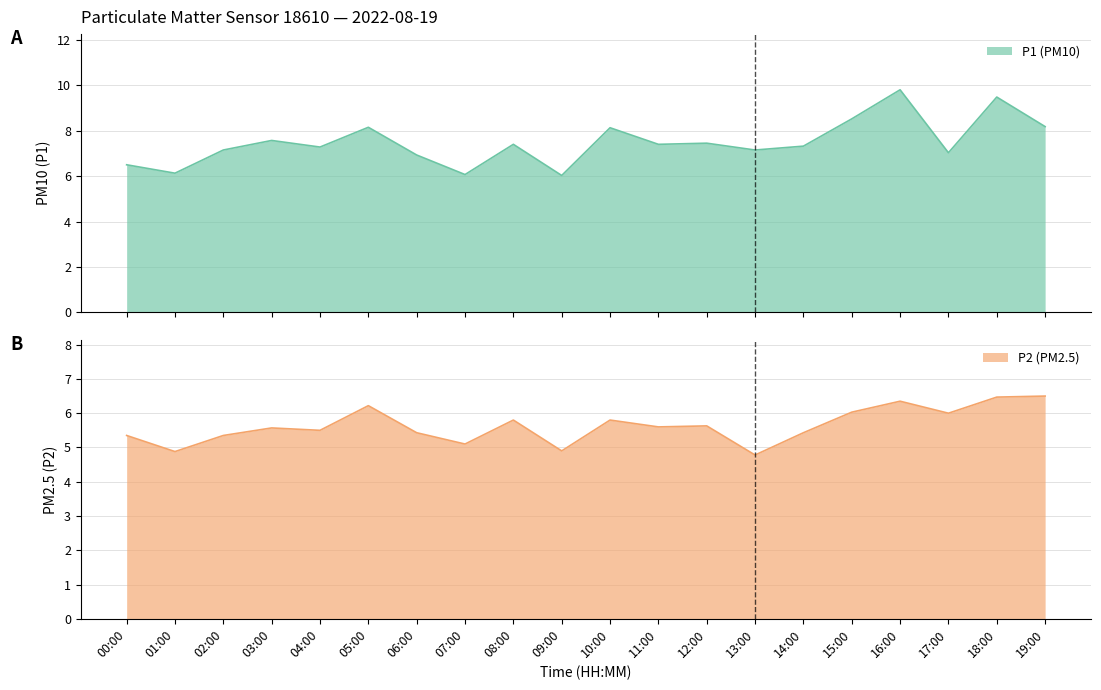

Read the P1 value at 08:00.

7.4